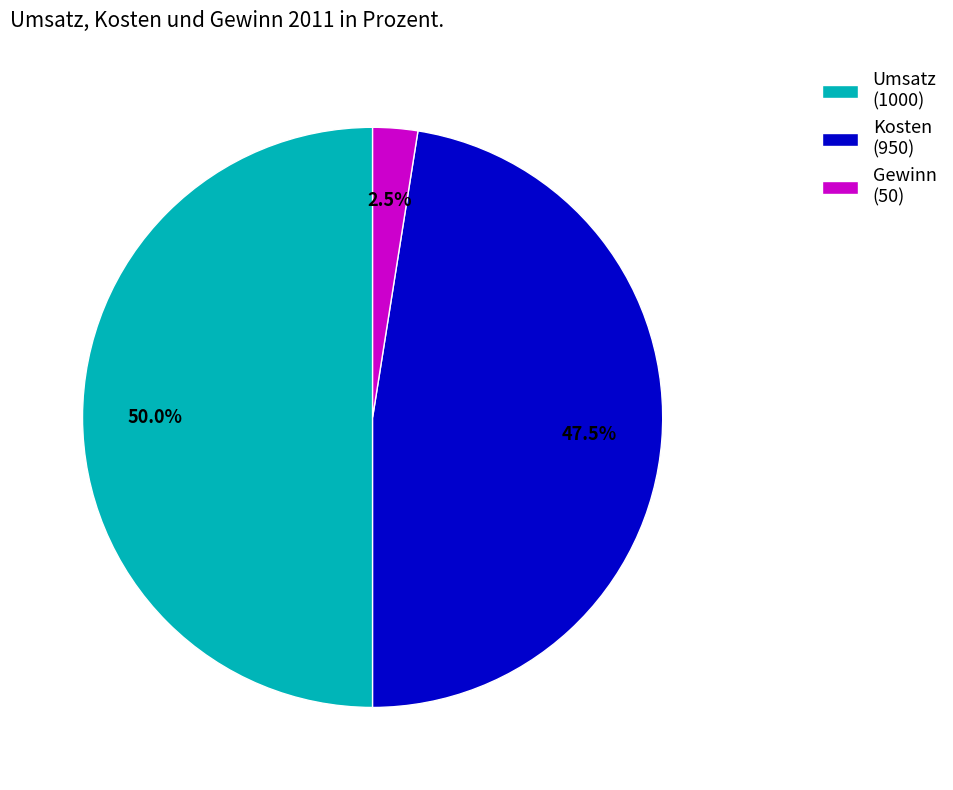

What portion of the pie excludes Kosten (950)?

52.5%